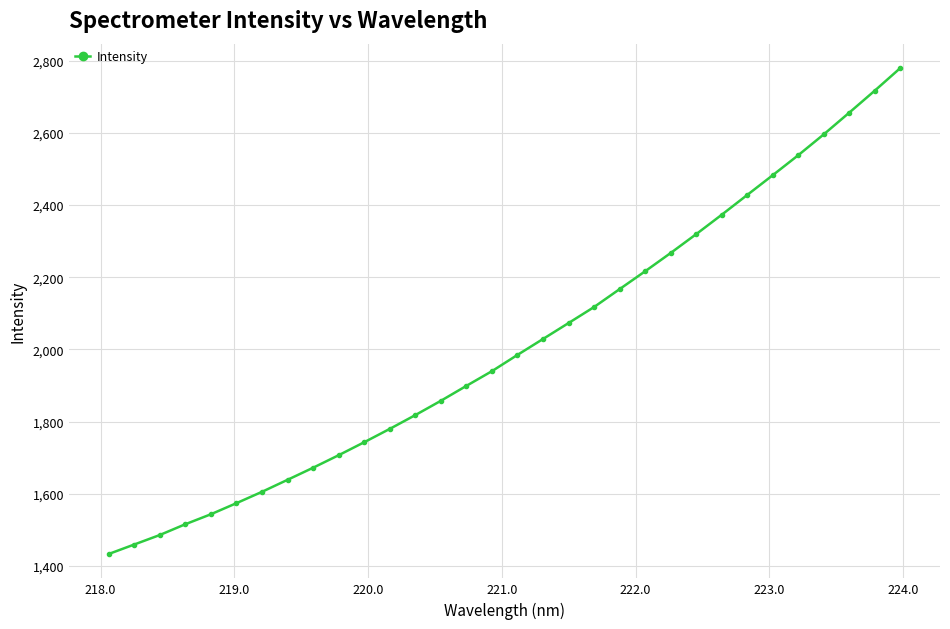

How many values exceed 1984?

16